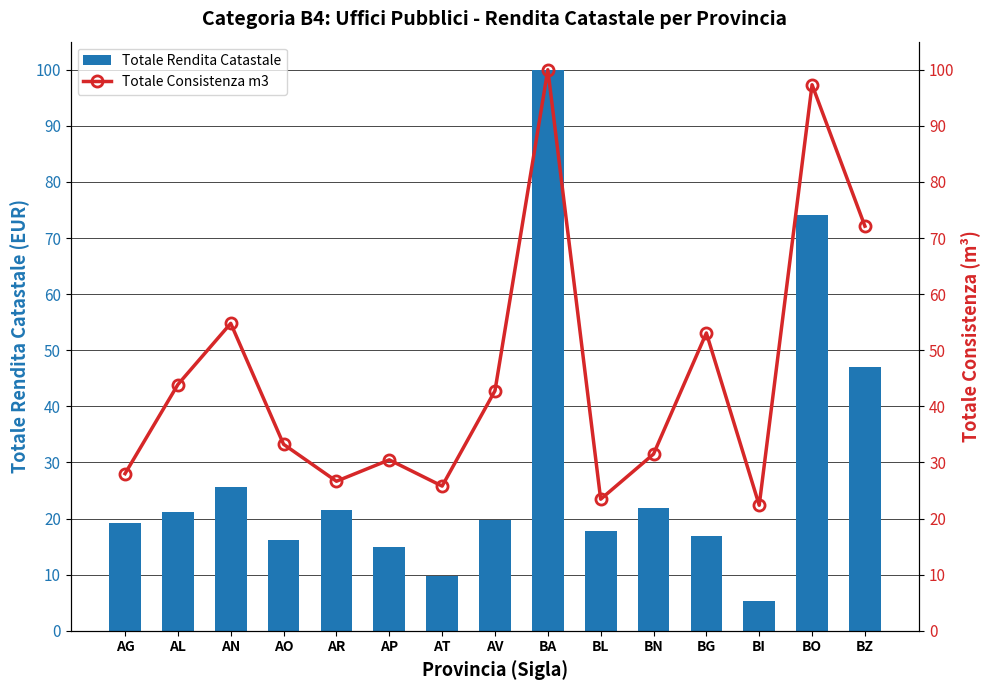

How many values in the Totale Consistenza m3 series are below 33?

7